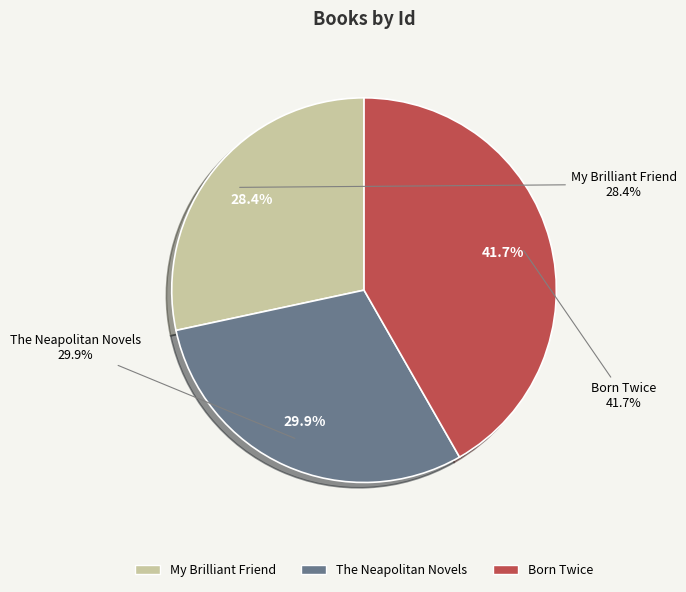

To the nearest percent, what portion does The Neapolitan Novels represent?

30%